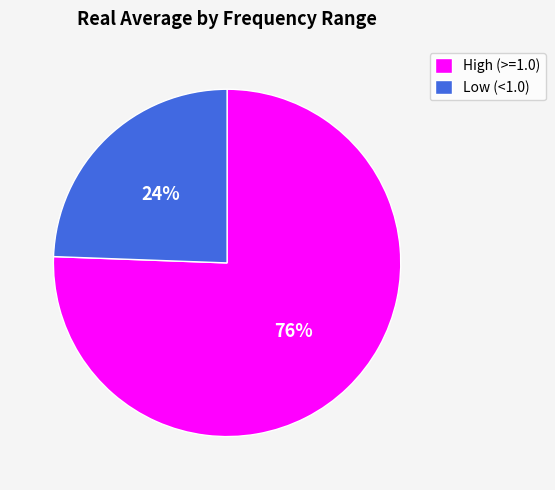

Combined, do Low (<1.0) and High (>=1.0) account for over 50%?

Yes